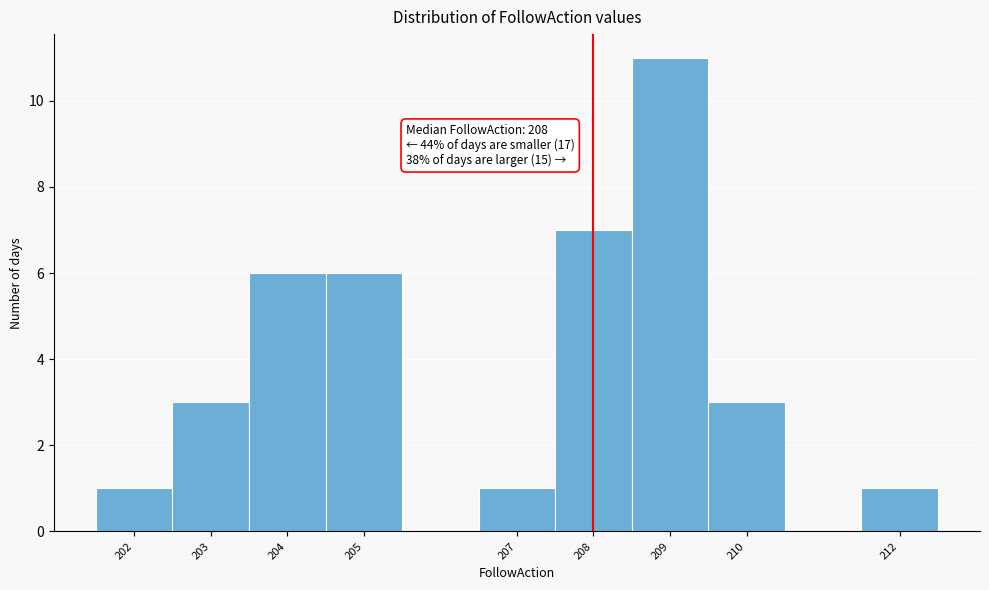

Over which range of the x-axis is the bar tallest?

208.5 to 209.5